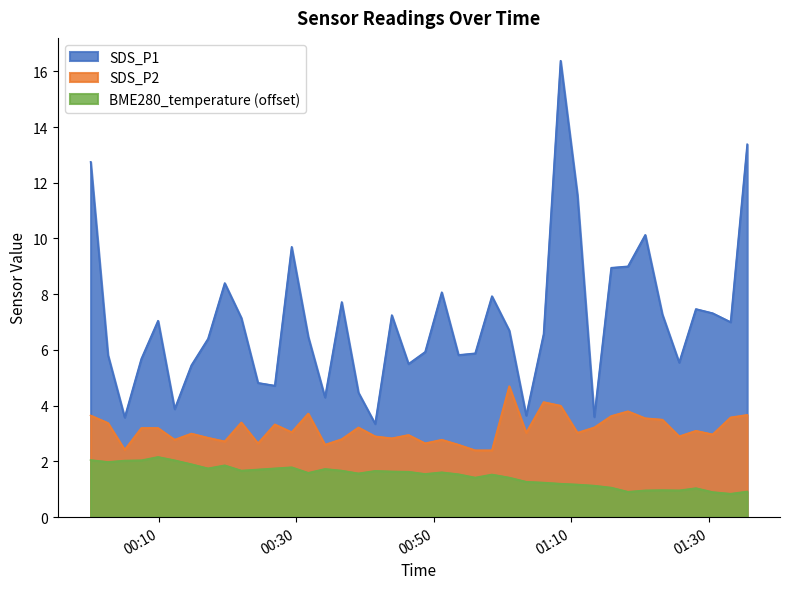

What is the difference between the second highest and minimum values in the BME280_temperature series?

1.2